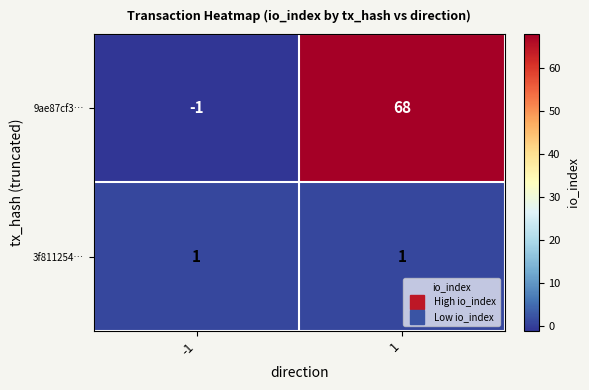

Rank the series by their maximum value, from lowest to highest.

3f811254…, 9ae87cf3…